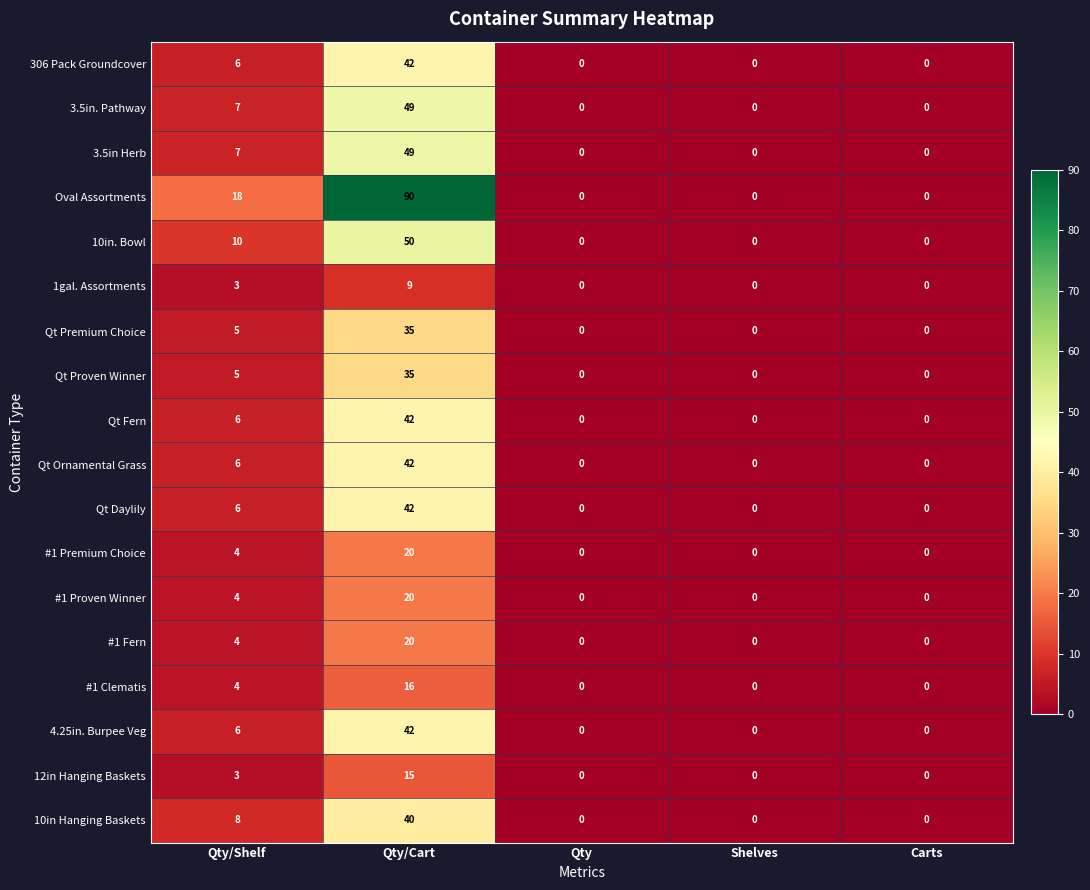

What is the average value of the Qt Proven Winner series?

8